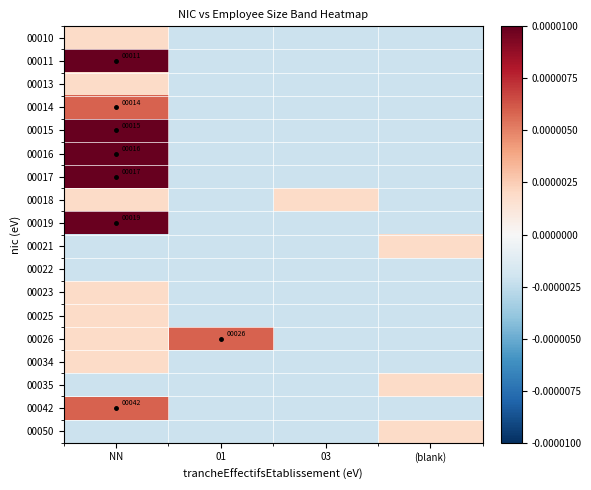

Rank the series at 03 from lowest to highest value.

00010, 00011, 00013, 00014, 00015, 00016, 00017, 00019, 00021, 00022, 00023, 00025, 00026, 00034, 00035, 00042, 00050, 00018